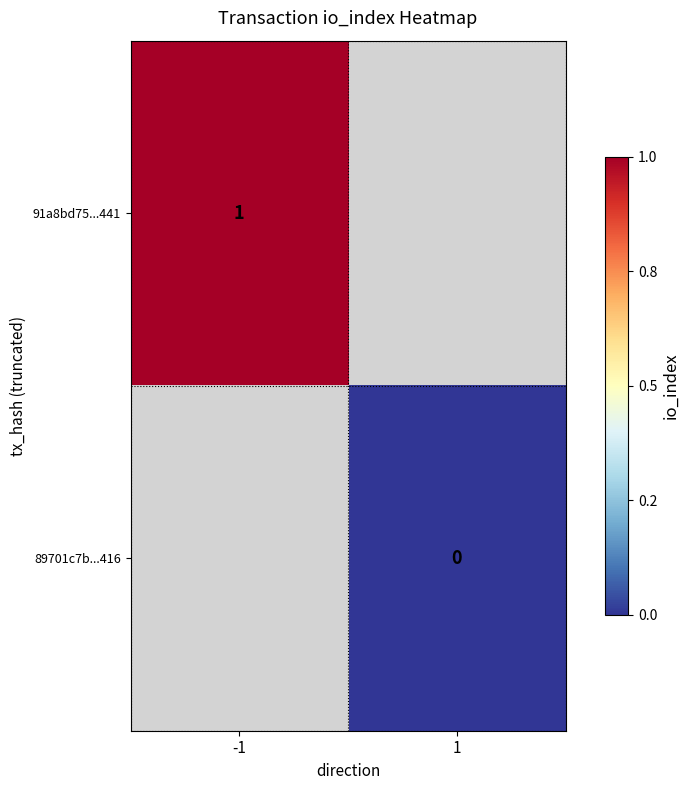

Which label corresponds to the smallest value in the chart?

1